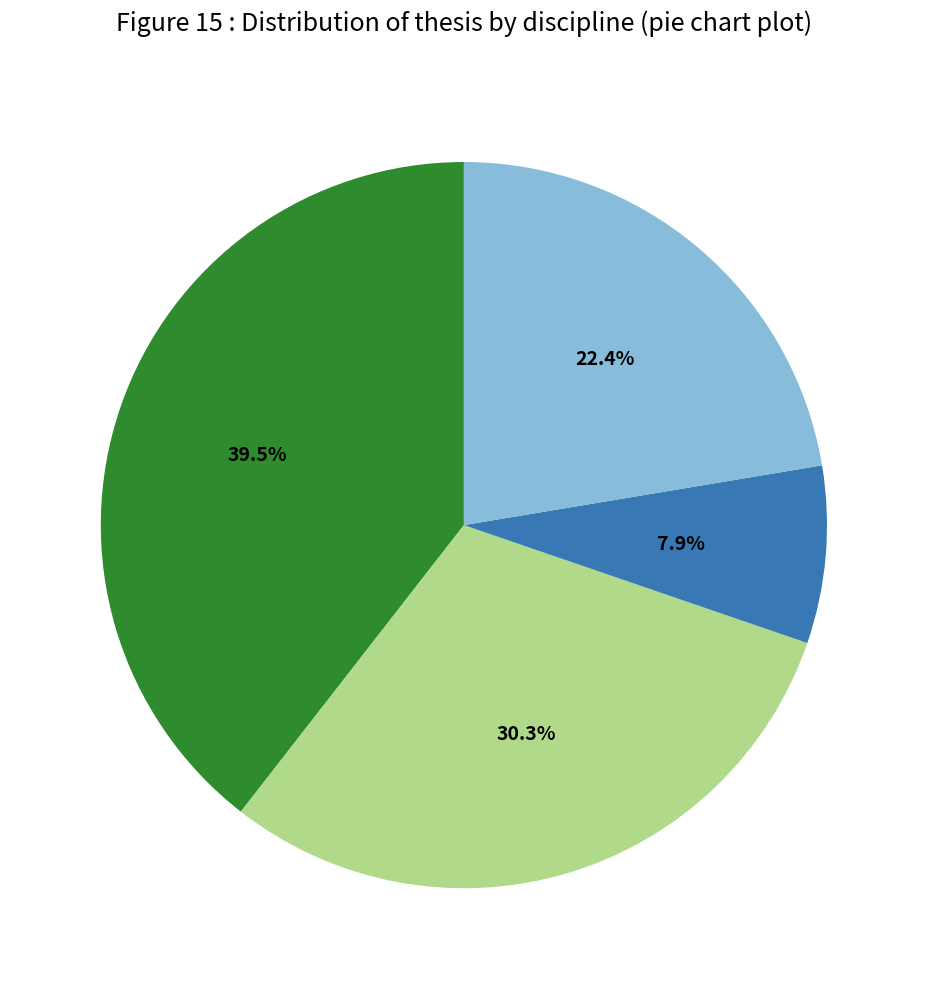

Is there any slice that represents more than half of the pie?

No